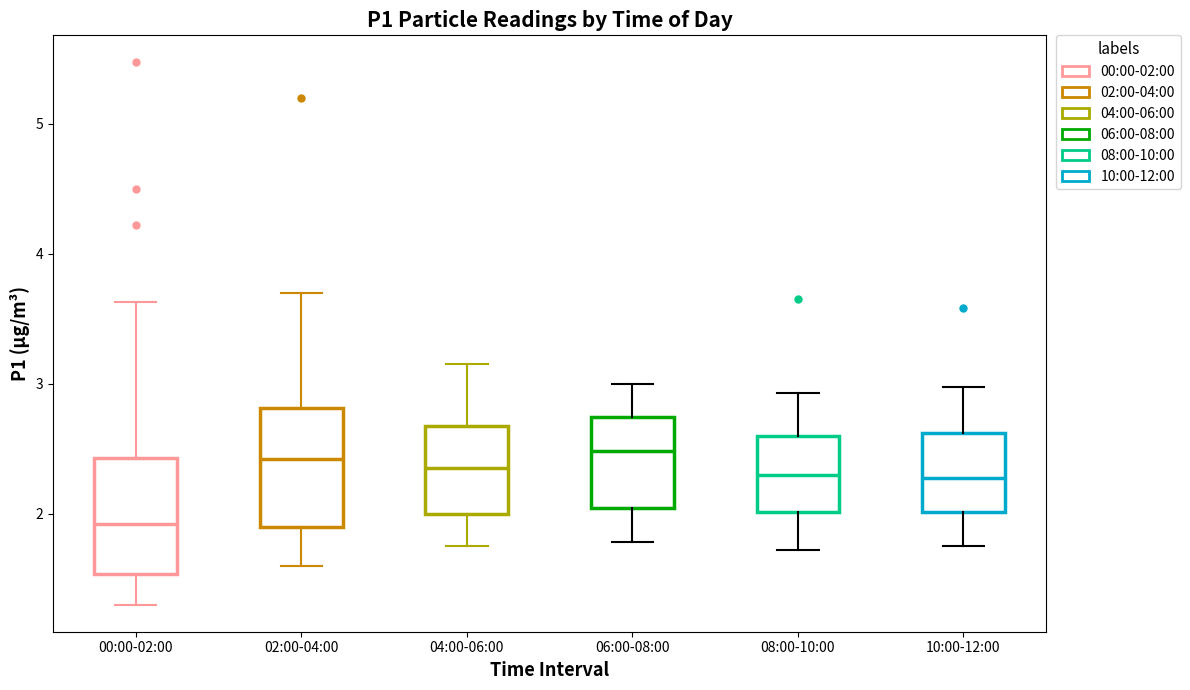

Reading left to right, read every box against the y-axis: the position of its median line, the range the box covers, and the ends of its whiskers. The values are not printed on the chart, so give them approximately, as read against the axis.

00:00-02:00: median 1.9, box 1.5 to 2.4, whiskers 1.3 to 3.6
02:00-04:00: median 2.4, box 1.9 to 2.8, whiskers 1.6 to 3.7
04:00-06:00: median 2.4, box 2.0 to 2.7, whiskers 1.8 to 3.2
06:00-08:00: median 2.5, box 2.0 to 2.7, whiskers 1.8 to 3.0
08:00-10:00: median 2.3, box 2.0 to 2.6, whiskers 1.7 to 2.9
10:00-12:00: median 2.3, box 2.0 to 2.6, whiskers 1.8 to 3.0